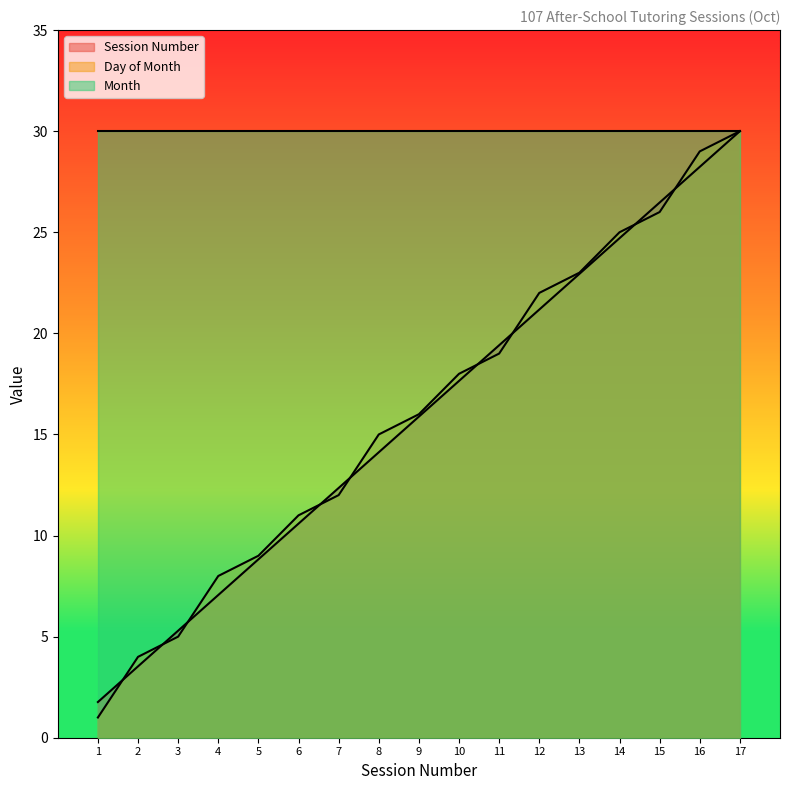

What is the average value of the Session Number series?

15.9